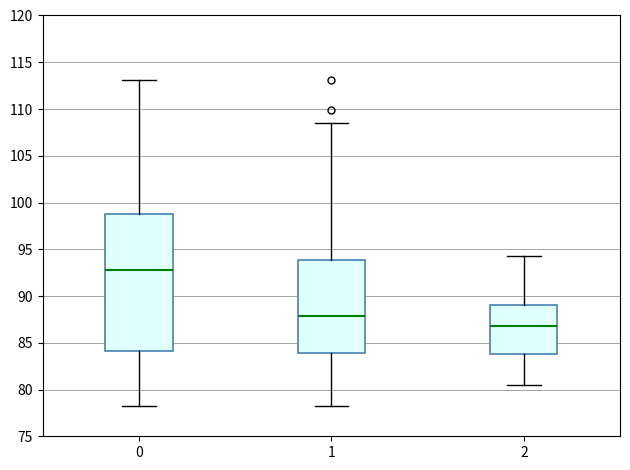

Which box has the highest median line?

0